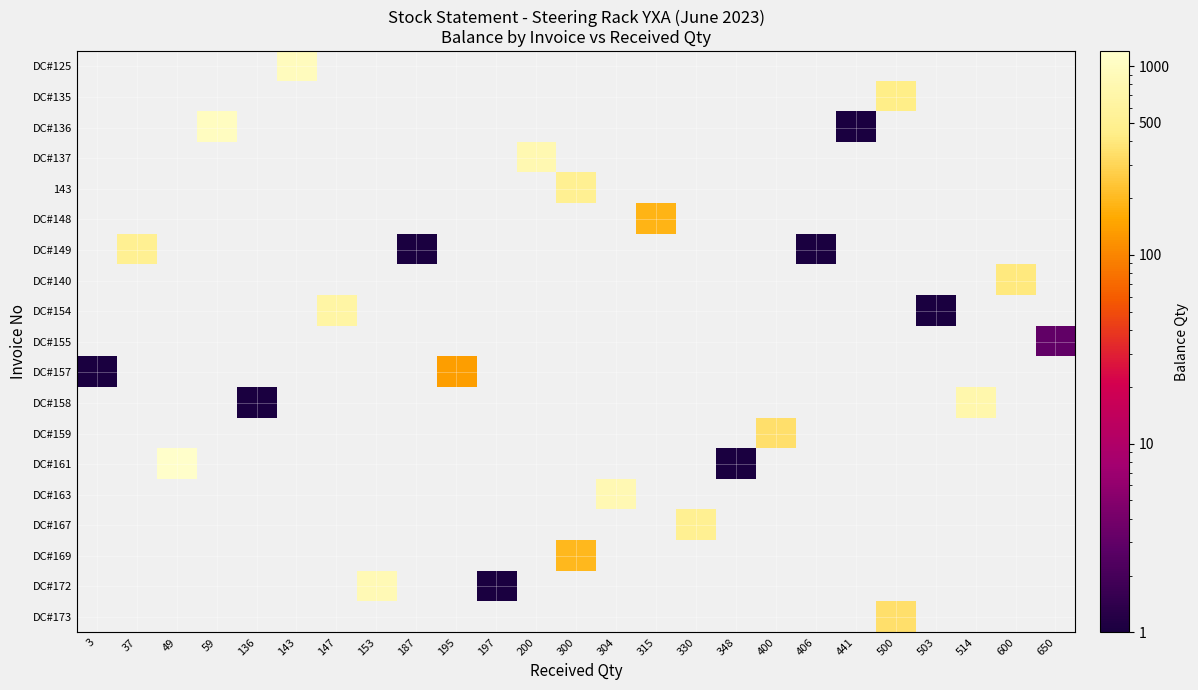

How many positive values does the DC#148 series have?

1